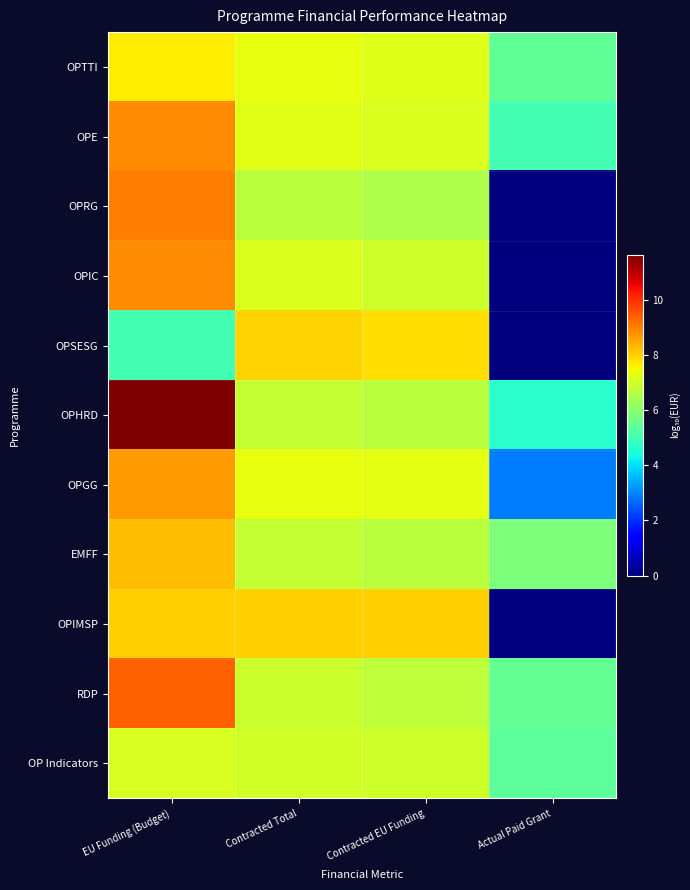

How many data points does each series have?

4